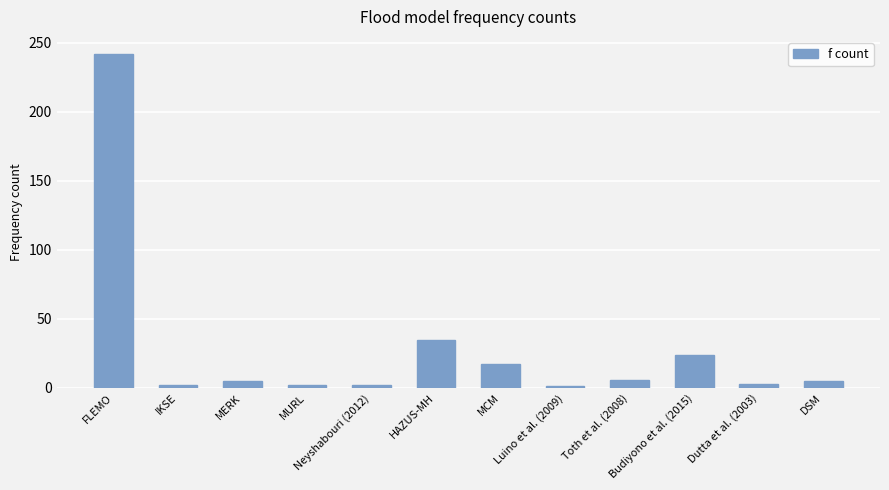

What position from the right is Dutta et al. (2003)?

2